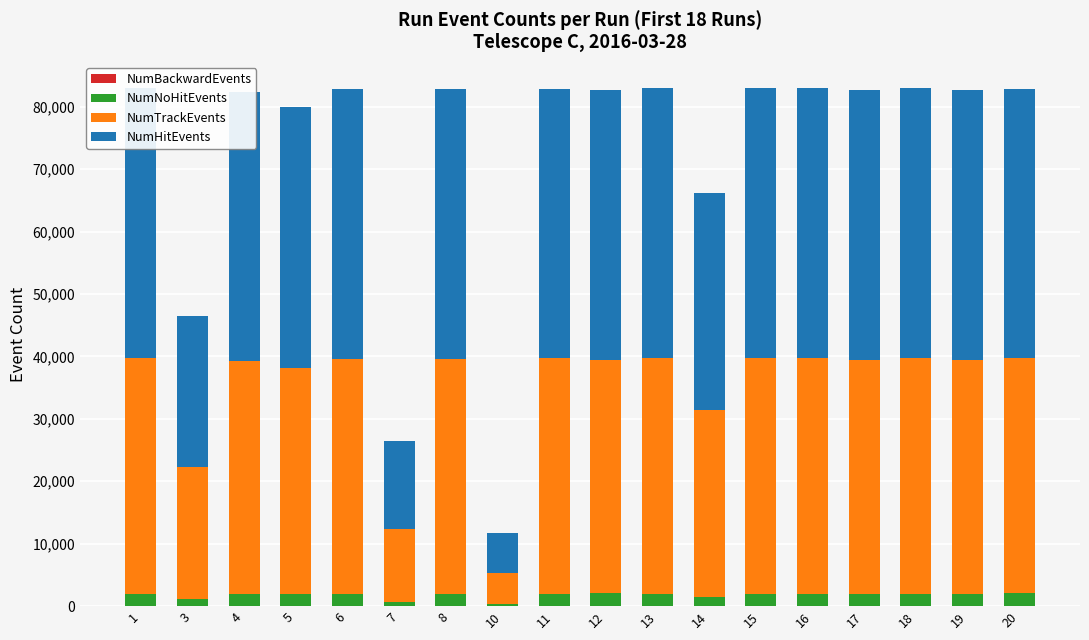

How many distinct data groups are displayed?

4